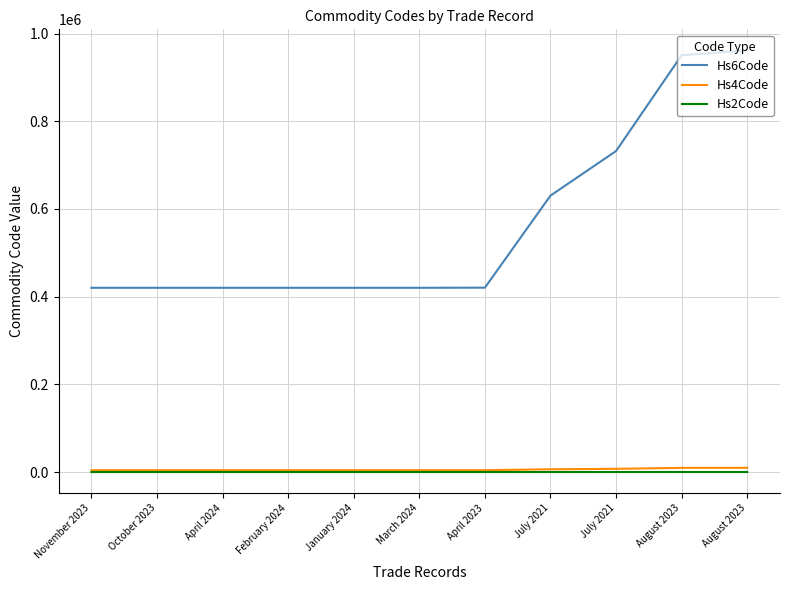

Reading right to left, transcribe all the data shown in this chart.

Hs6Code: 961620	950691	732119	630411	420500	420212	420212	420212	420212	420212	420212
Hs4Code: 9616	9506	7321	6304	4205	4202	4202	4202	4202	4202	4202
Hs2Code: 96	95	73	63	42	42	42	42	42	42	42